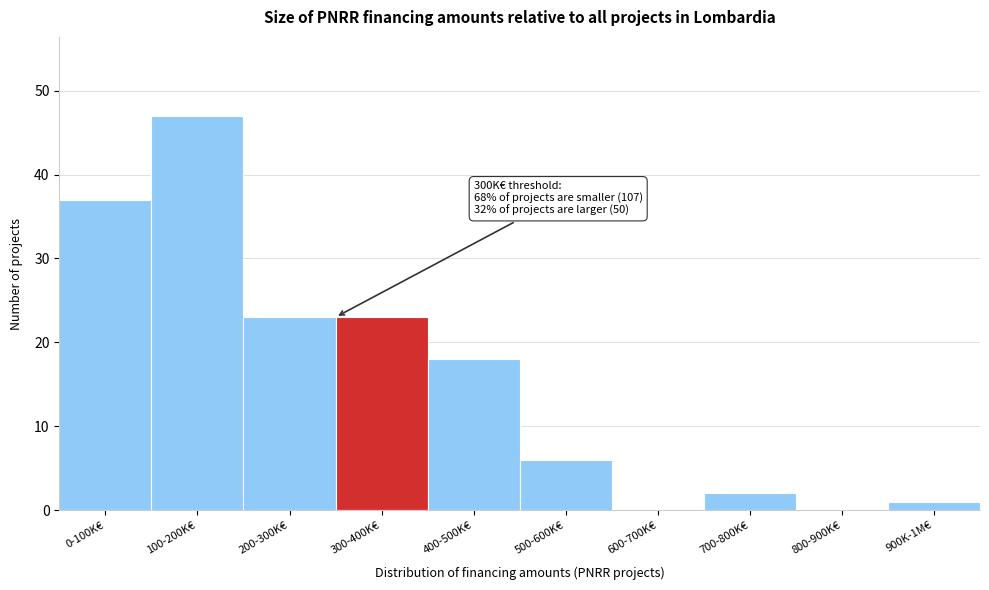

Reading left to right, transcribe all the data shown in this chart.

0-100K€=37	100-200K€=47	200-300K€=23	300-400K€=23	400-500K€=18	500-600K€=6	600-700K€=0	700-800K€=2	800-900K€=0	900K-1M€=1